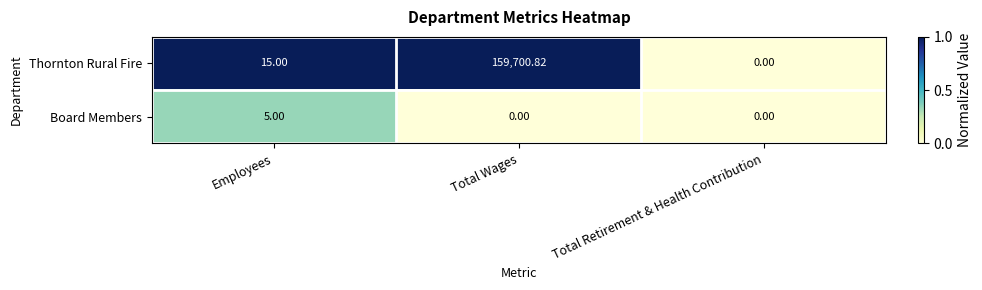

Which label corresponds to the largest value in the chart?

Total Wages